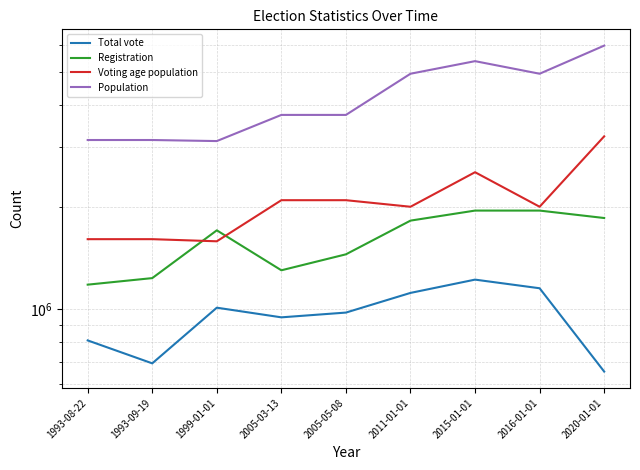

What is the value of the Total vote point at the 6th from the left?

1117447